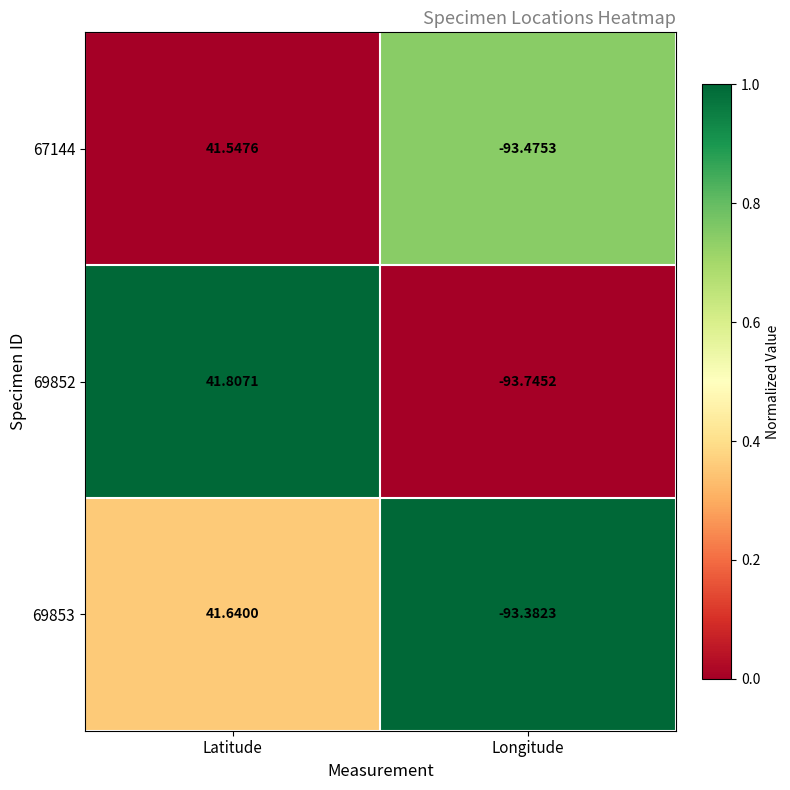

How many negative values does the 69852 series have?

1